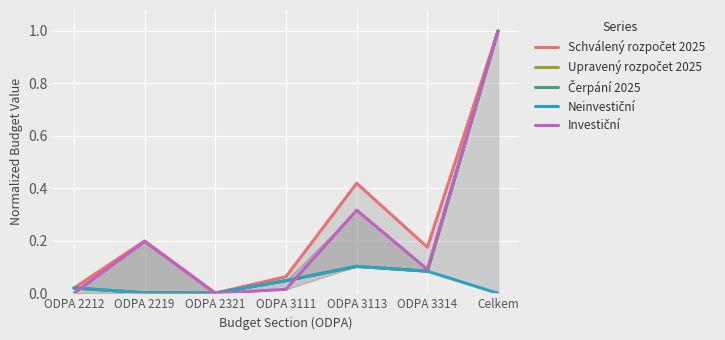

Rank the categories by Neinvestiční value from highest to lowest.

ODPA 3113, ODPA 3314, ODPA 3111, ODPA 2212, ODPA 2219, ODPA 2321, Celkem